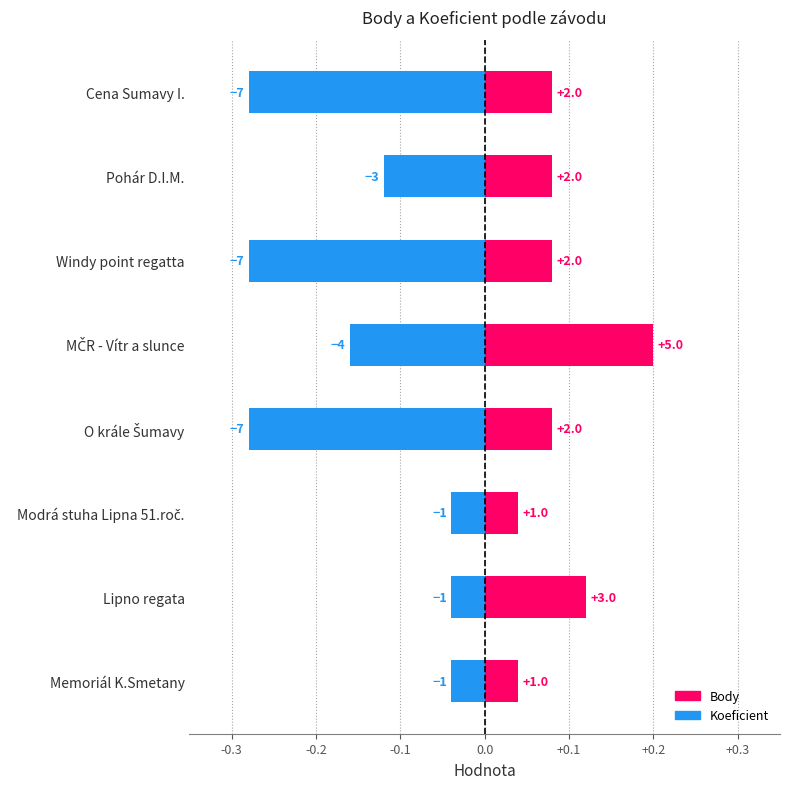

Count the number of categories in the chart.

8